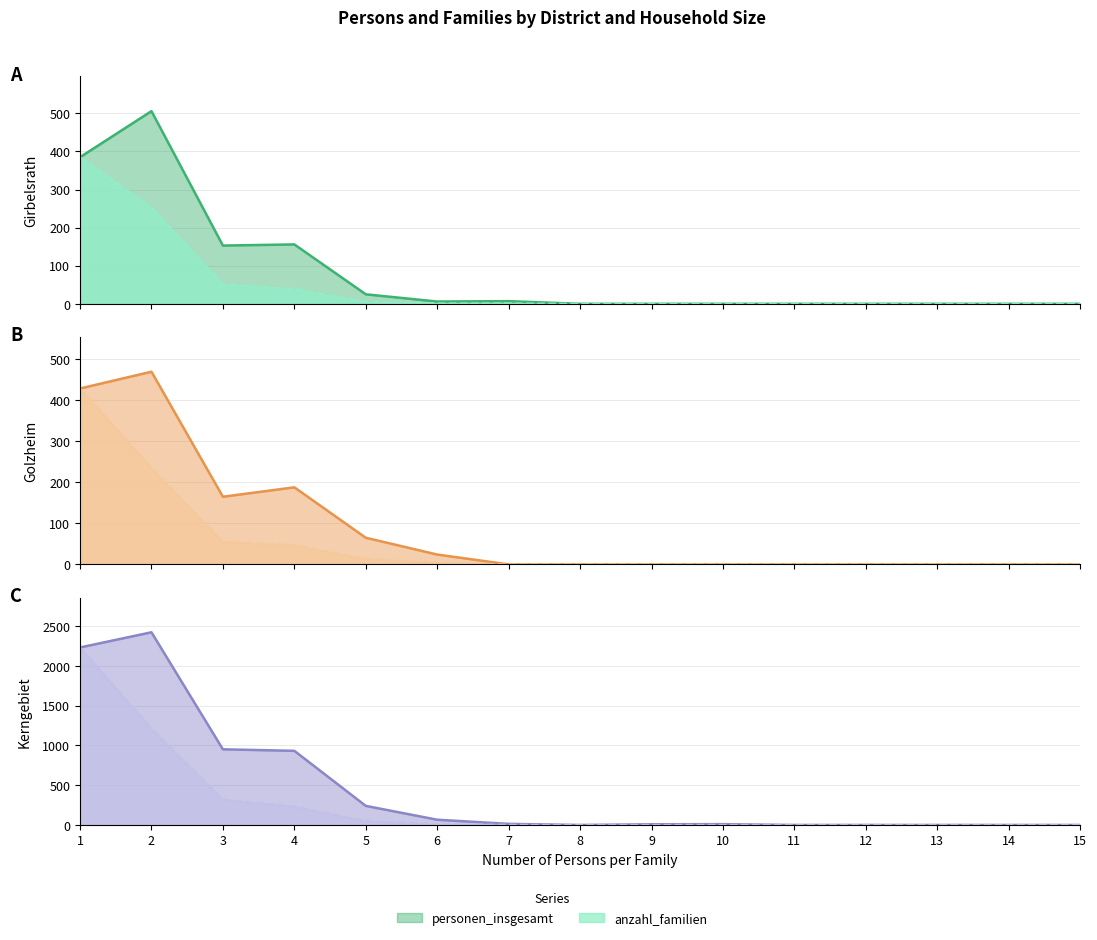

True or false: Kerngebiet_familien and Golzheim_familien cross at least once.

False